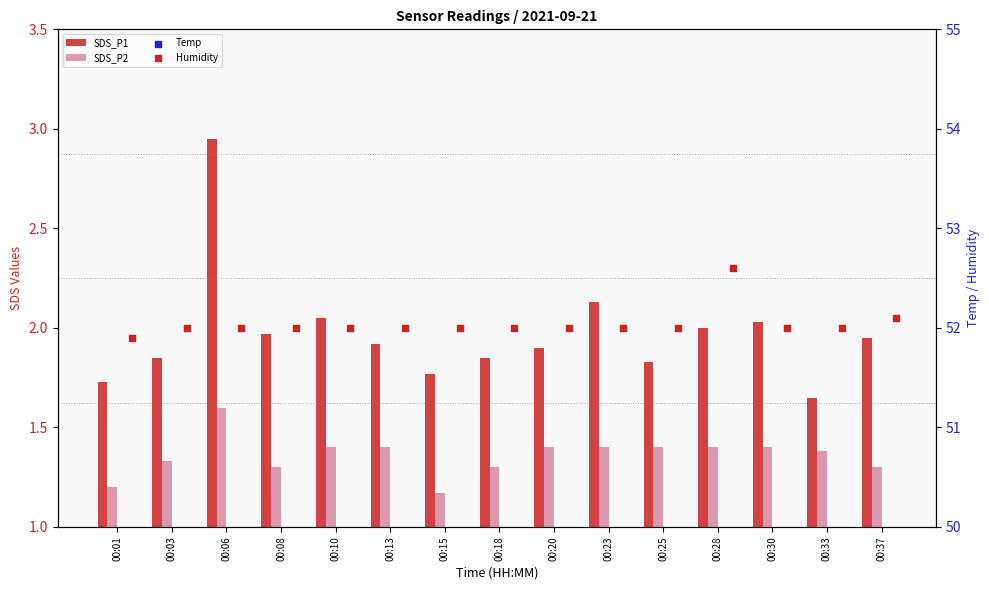

Which series reaches the maximum Y coordinate?

Humidity